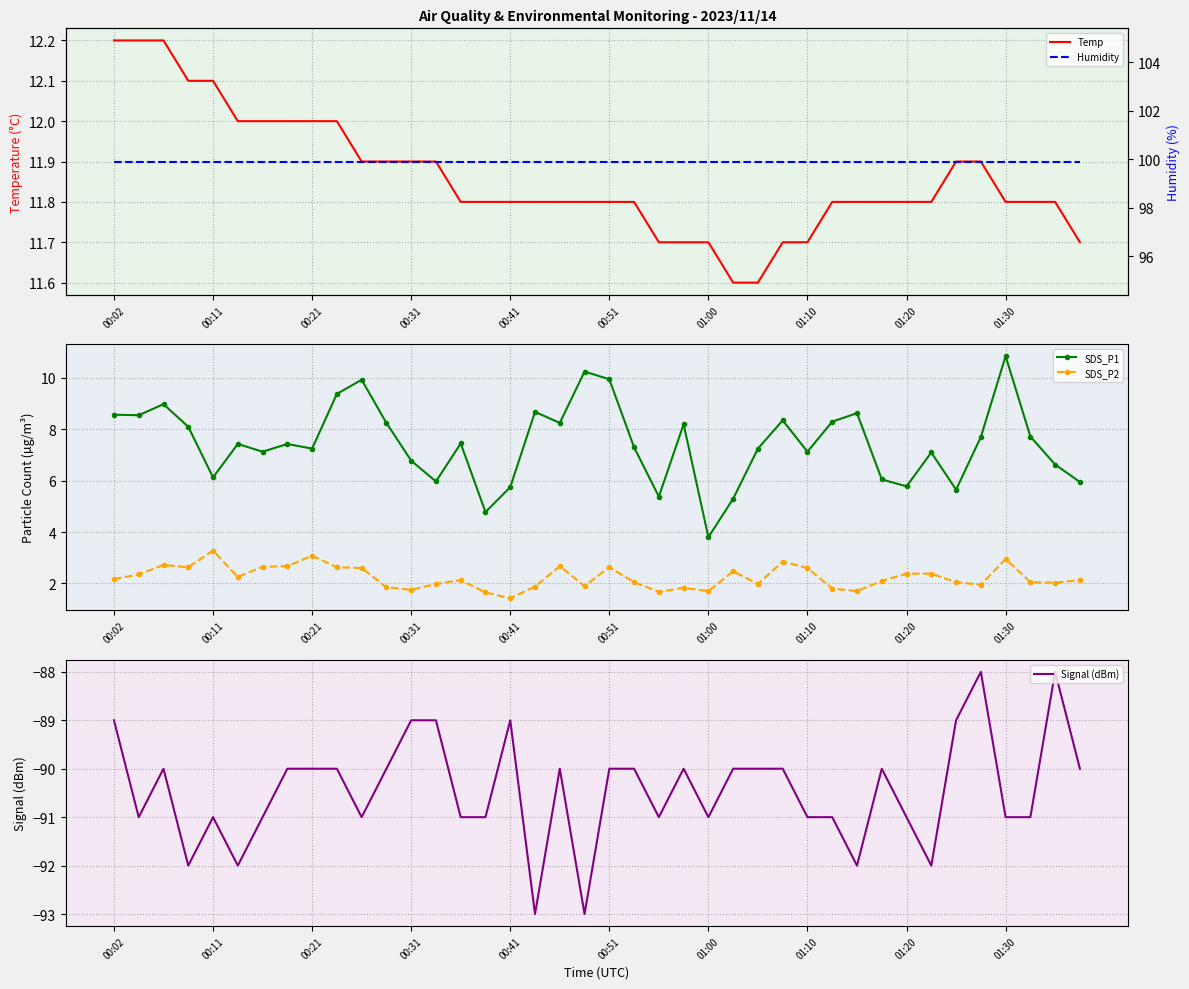

What is the average value of the Signal (dBm) series?

-90.5